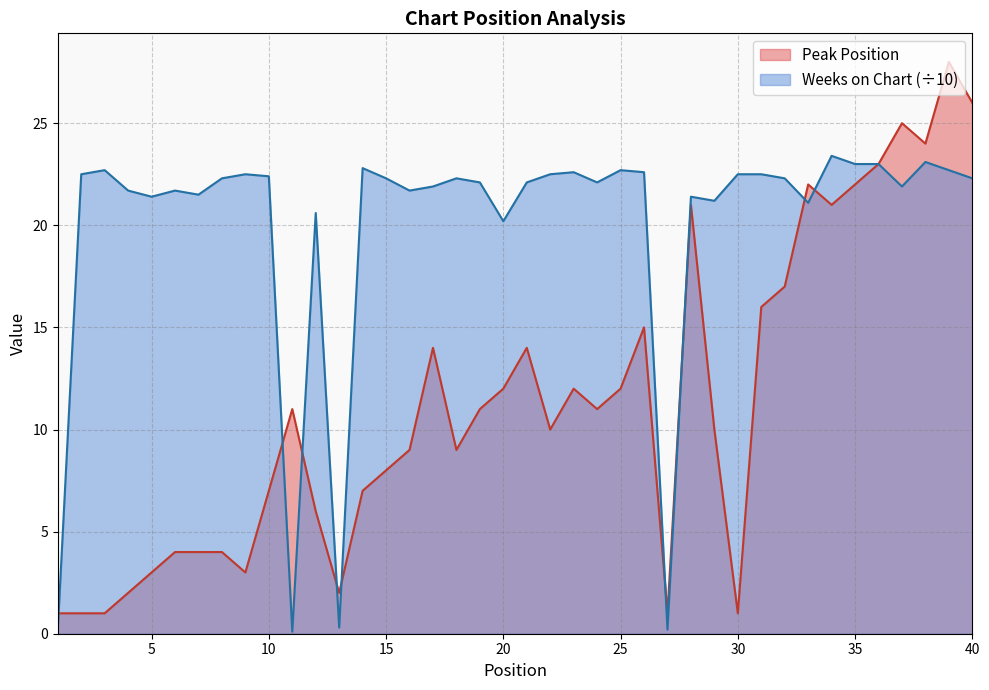

What is the difference between the maximum and minimum values in the Peak Position series?

27.0